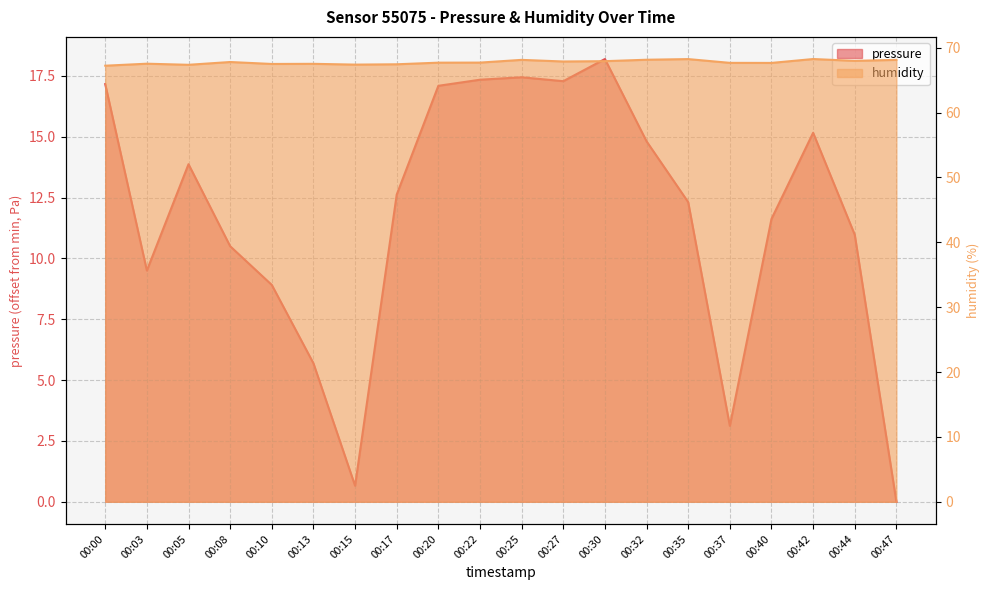

How many lines are shown in the chart?

2